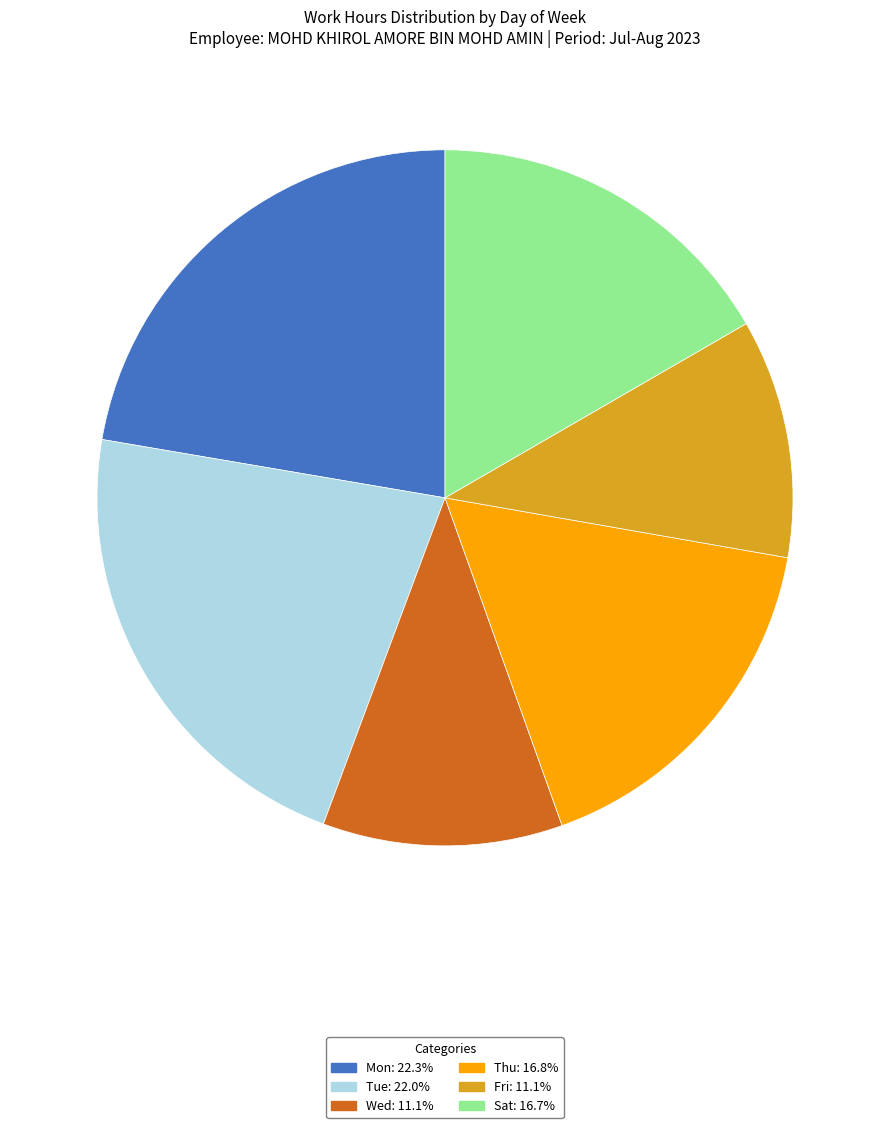

How many slices are in this pie chart?

6